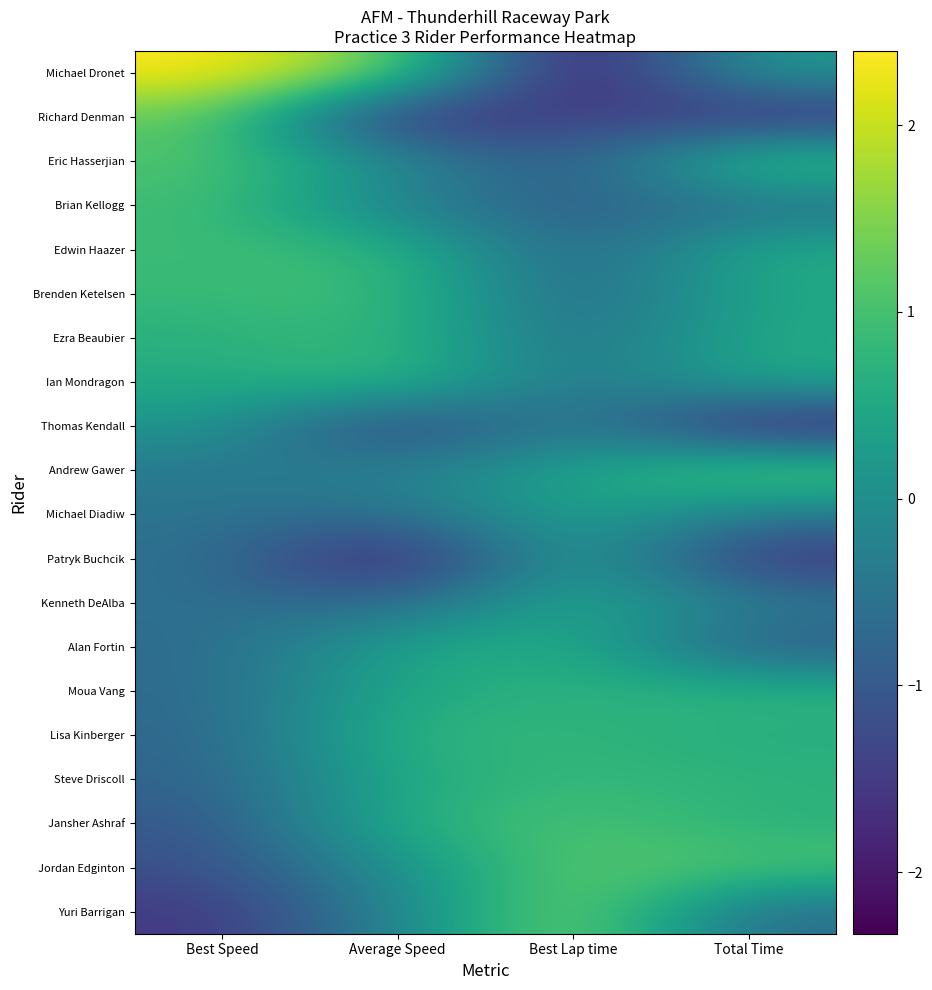

Reading left to right, transcribe all the data shown in this chart.

Michael Dronet: Best Speed=2.4	Average Speed=1.4	Best Lap time=-2.3	Total Time=0.2
Richard Denman: Best Speed=1.3	Average Speed=-2.0	Best Lap time=-1.3	Total Time=-1.8
Eric Hasserjian: Best Speed=1.1	Average Speed=-0.0	Best Lap time=-1.1	Total Time=1.2
Brian Kellogg: Best Speed=0.9	Average Speed=-0.3	Best Lap time=-0.9	Total Time=-0.6
Edwin Haazer: Best Speed=0.9	Average Speed=0.8	Best Lap time=-0.9	Total Time=0.6
Brenden Ketelsen: Best Speed=0.8	Average Speed=1.0	Best Lap time=-0.9	Total Time=0.5
Ezra Beaubier: Best Speed=0.7	Average Speed=0.9	Best Lap time=-0.7	Total Time=0.5
Ian Mondragon: Best Speed=0.5	Average Speed=0.9	Best Lap time=-0.6	Total Time=0.5
Thomas Kendall: Best Speed=0.2	Average Speed=-1.6	Best Lap time=-0.2	Total Time=-2.0
Andrew Gawer: Best Speed=-0.4	Average Speed=-0.2	Best Lap time=0.4	Total Time=1.3
Michael Diadiw: Best Speed=-0.5	Average Speed=-0.6	Best Lap time=0.5	Total Time=-0.4
Patryk Buchcik: Best Speed=-0.6	Average Speed=-2.2	Best Lap time=0.5	Total Time=-1.7
Kenneth DeAlba: Best Speed=-0.6	Average Speed=-0.8	Best Lap time=0.6	Total Time=-0.3
Alan Fortin: Best Speed=-0.7	Average Speed=0.4	Best Lap time=0.7	Total Time=-1.0
Moua Vang: Best Speed=-0.7	Average Speed=0.5	Best Lap time=0.7	Total Time=0.8
Lisa Kinberger: Best Speed=-0.8	Average Speed=0.8	Best Lap time=0.8	Total Time=0.6
Steve Driscoll: Best Speed=-0.8	Average Speed=0.6	Best Lap time=0.8	Total Time=0.7
Jansher Ashraf: Best Speed=-1.1	Average Speed=0.7	Best Lap time=1.1	Total Time=0.7
Jordan Edginton: Best Speed=-1.2	Average Speed=0.1	Best Lap time=1.2	Total Time=1.1
Yuri Barrigan: Best Speed=-1.6	Average Speed=-0.2	Best Lap time=1.6	Total Time=-0.7